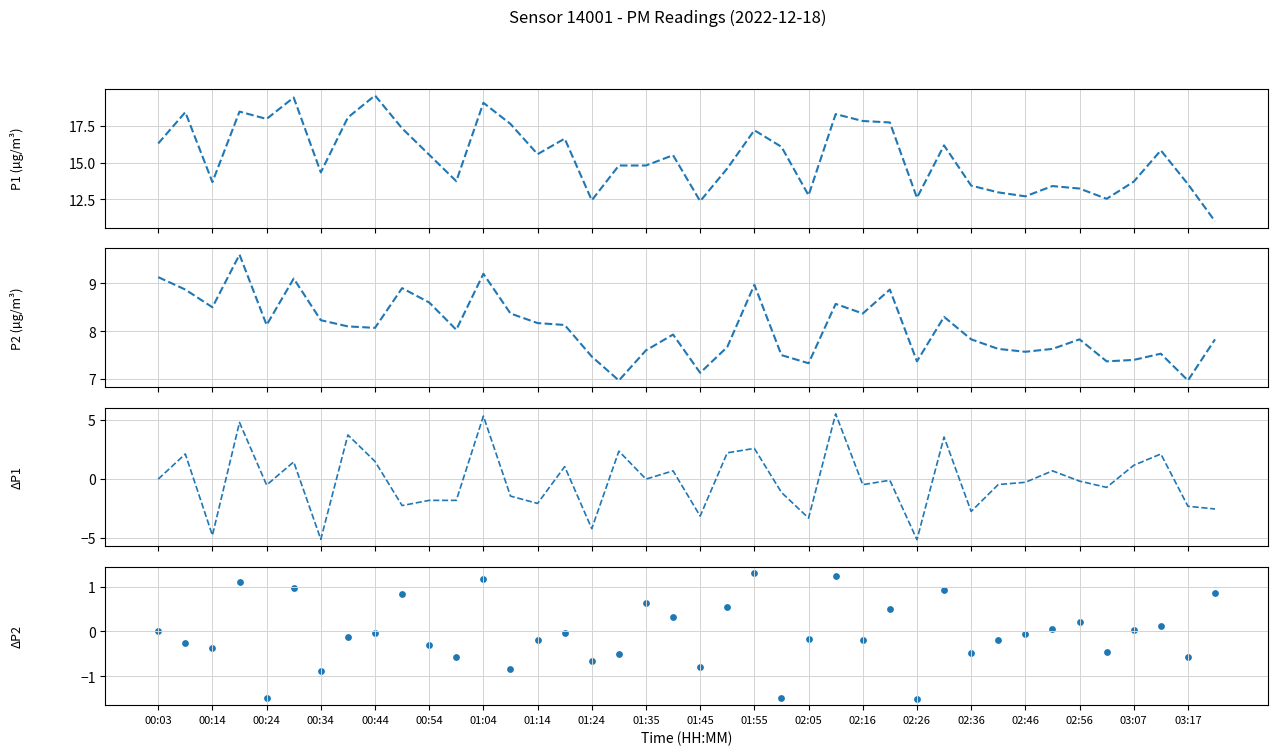

Which series reaches the maximum Y coordinate?

P1